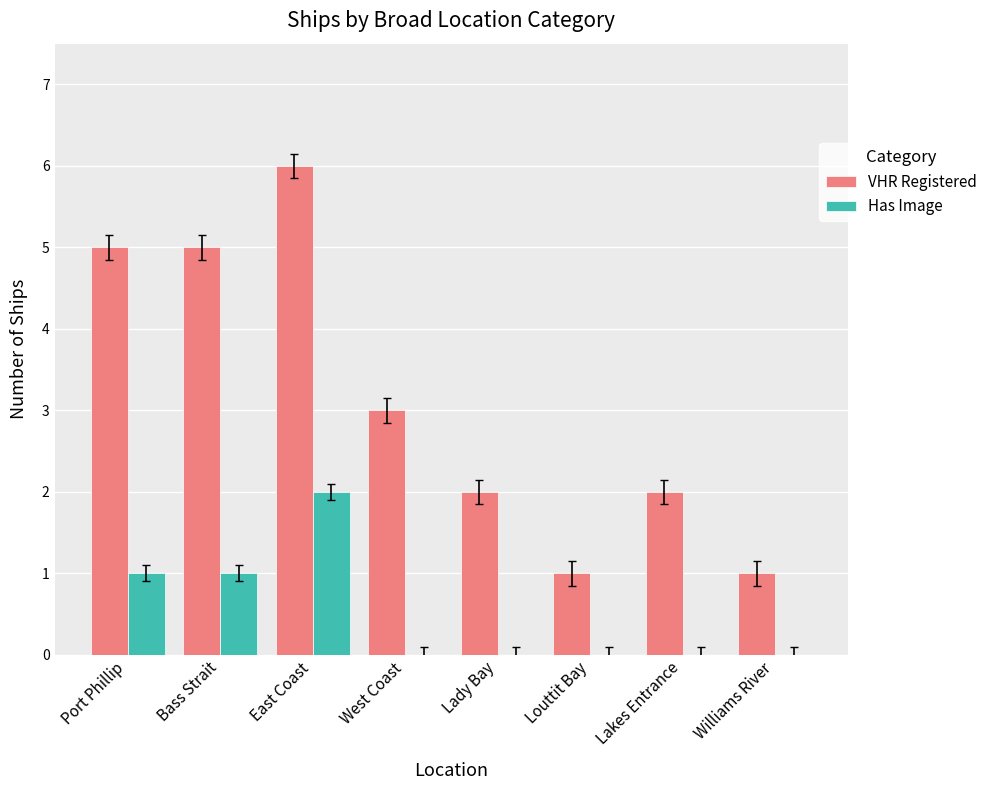

Between West Coast and Lakes Entrance, which series saw the biggest shift?

VHR Registered